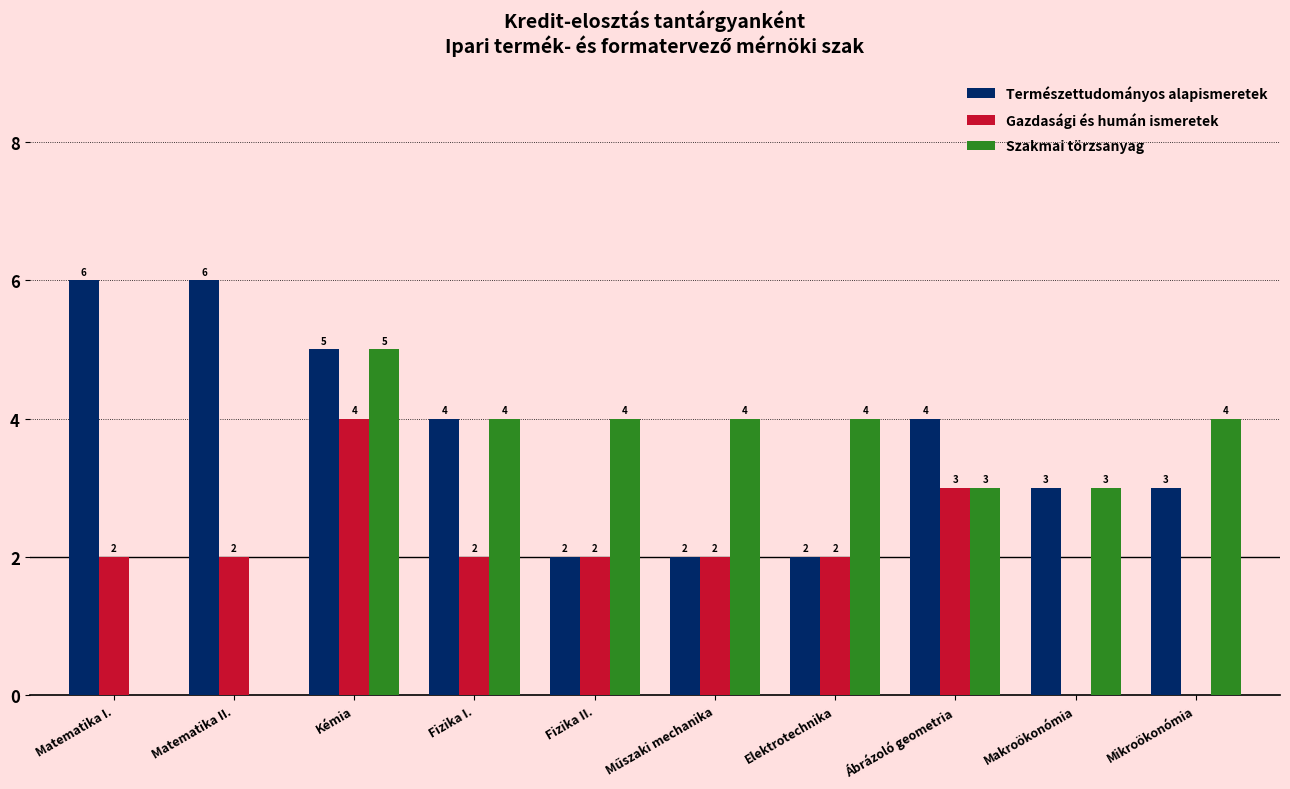

Is the value of Gazdasági és humán ismeretek at Matematika II. greater than the value of Természettudományos alapismeretek at Fizika I.?

No